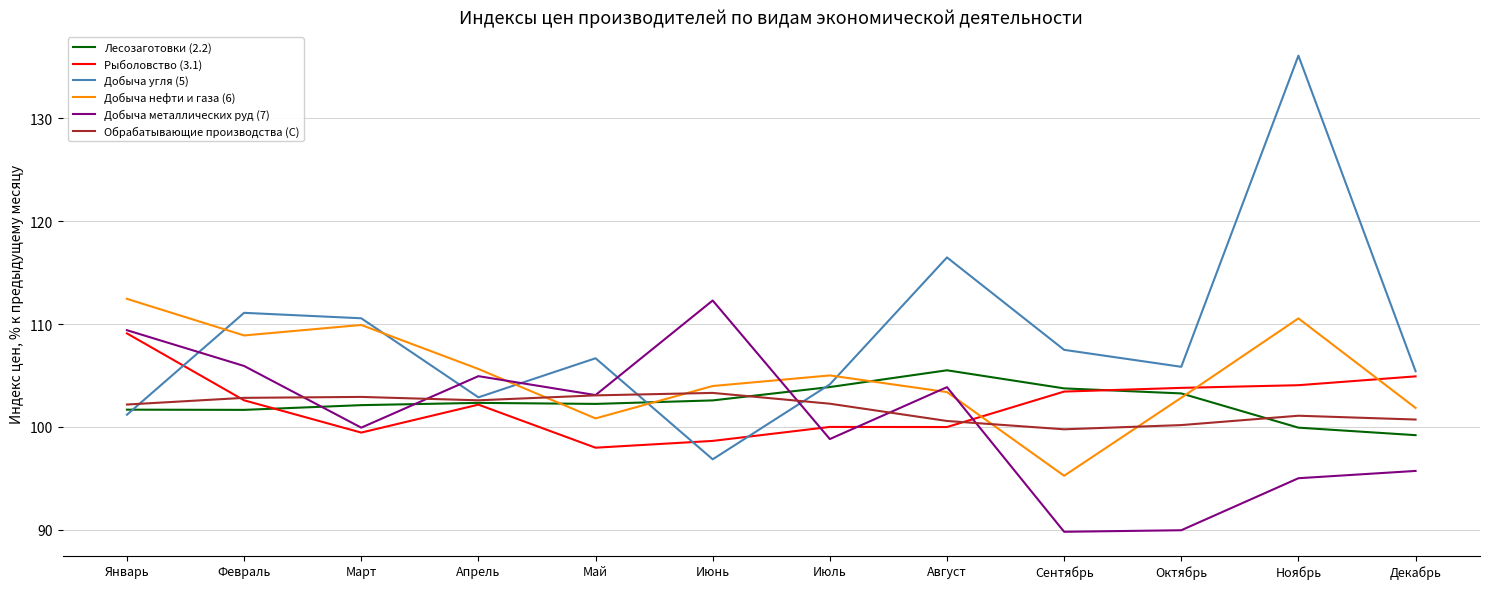

What position from the right is Февраль?

11